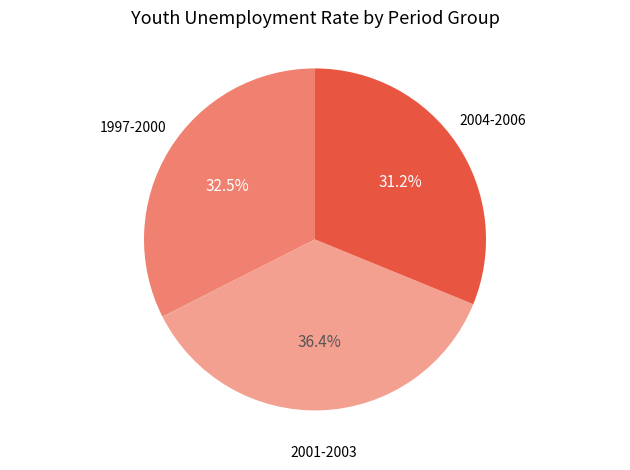

How many segments does this pie chart have?

3